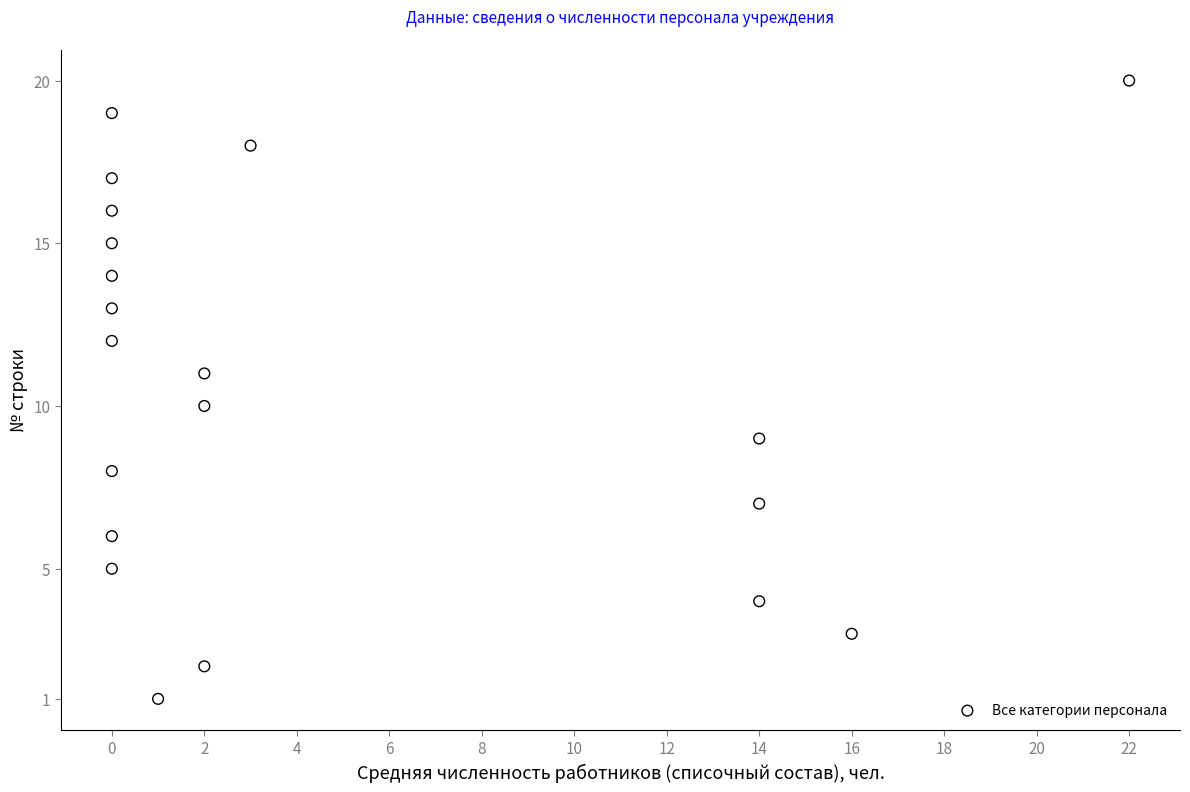

What is the range of X values (max minus min)?

22